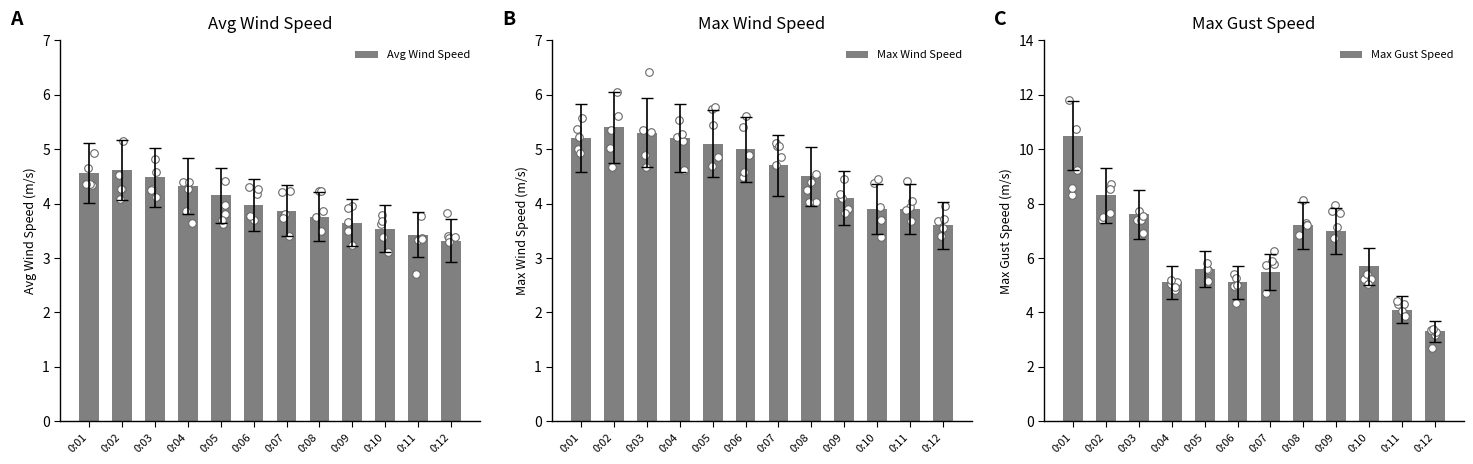

Is the value of Avg Wind Speed at 0:09 greater than the value of Max Gust Speed at 0:10?

No